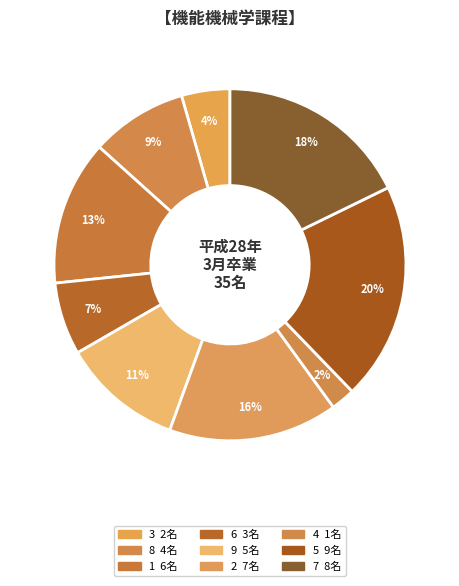

Is the sum of 6 and 4 greater than half?

No